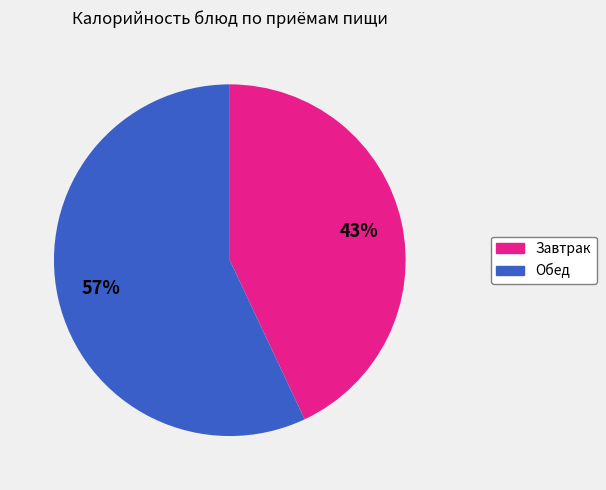

To the nearest percent, what is the average slice percentage?

50%